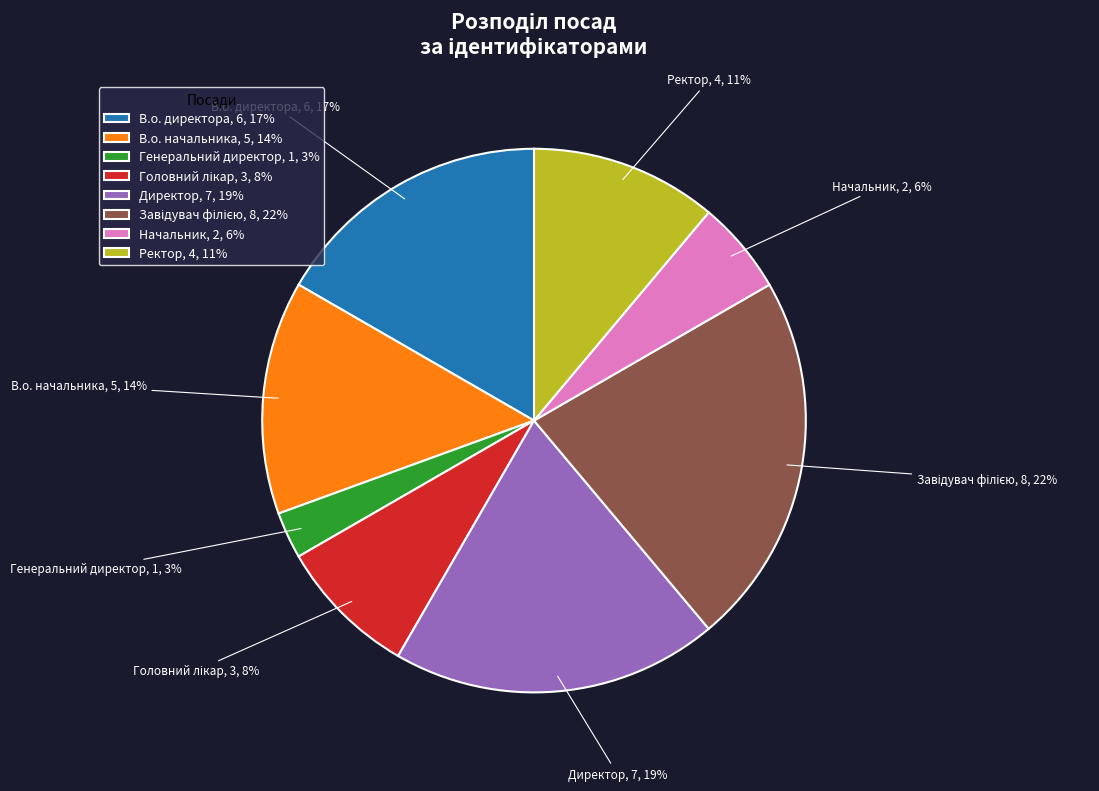

Is there a majority slice in this chart?

No